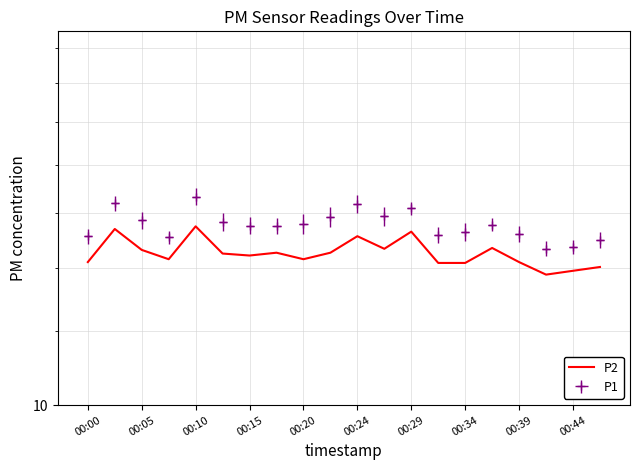

What is the smallest value displayed?

13.8